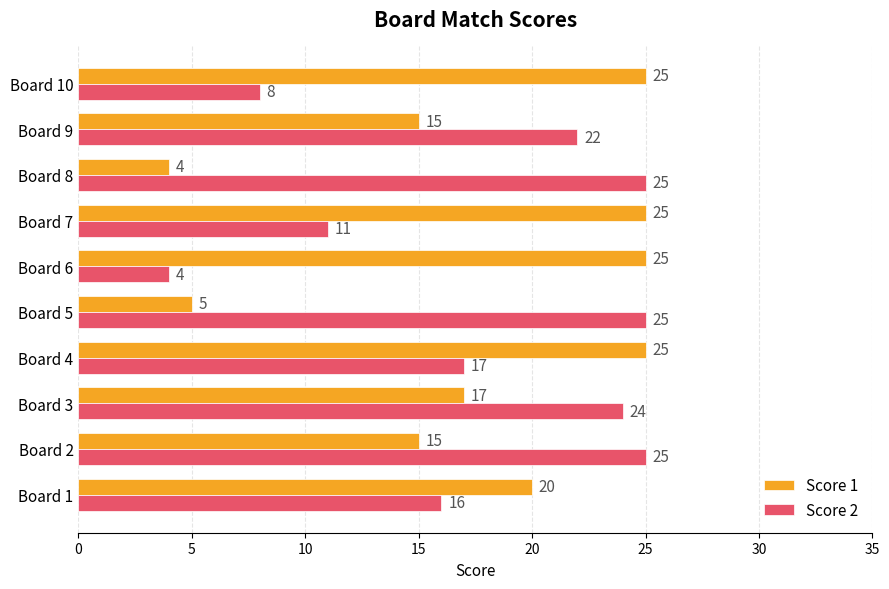

Which series has the largest total across all categories?

Score 2